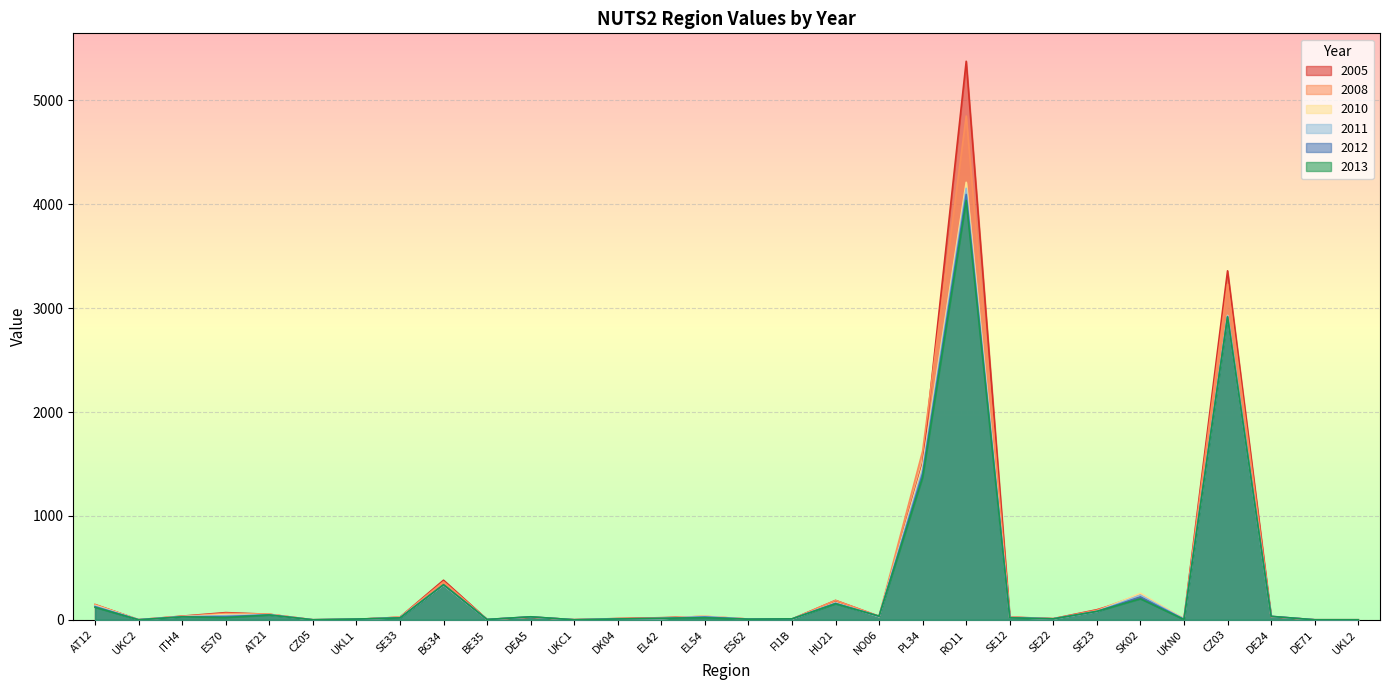

What is the value of the 2008 point at the 10th from the left?

3